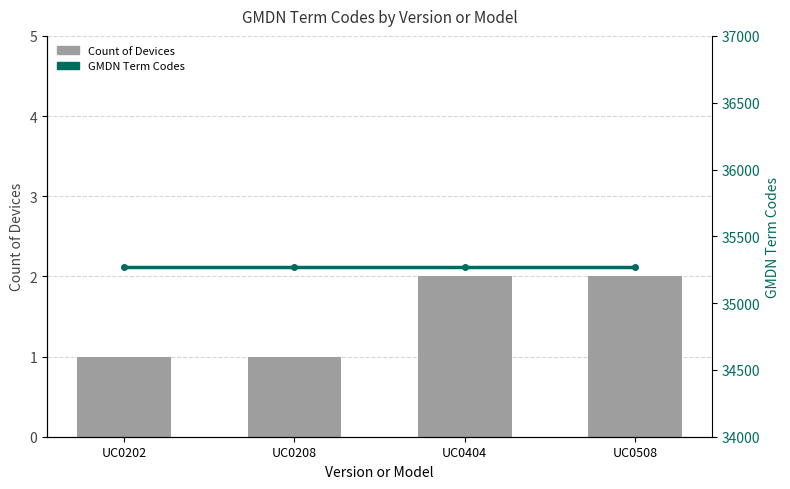

What are all the series names shown in the legend?

Count of Devices, GMDN Term Codes